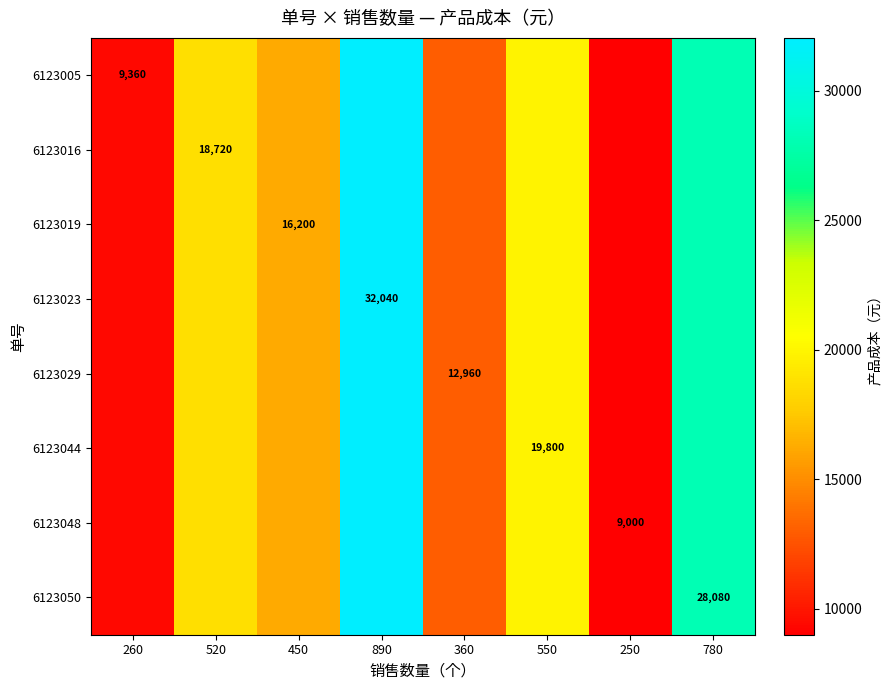

At how many categories does at least one series exceed 22576?

2